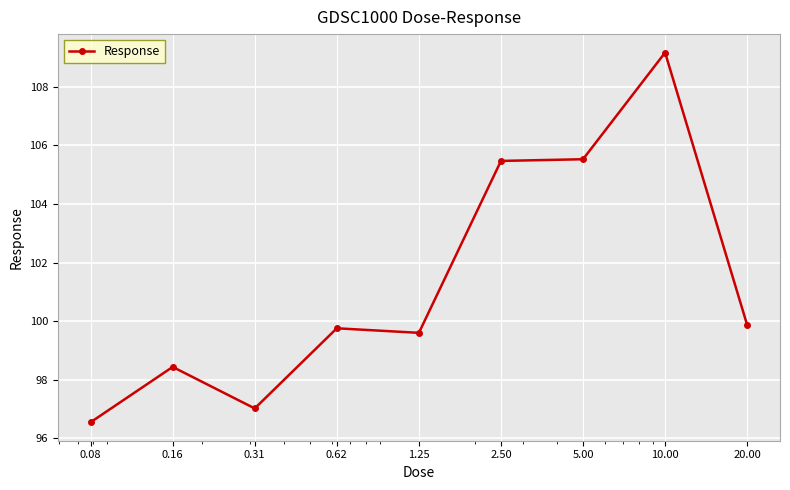

What is the value of the 3rd point from the left?

97.0